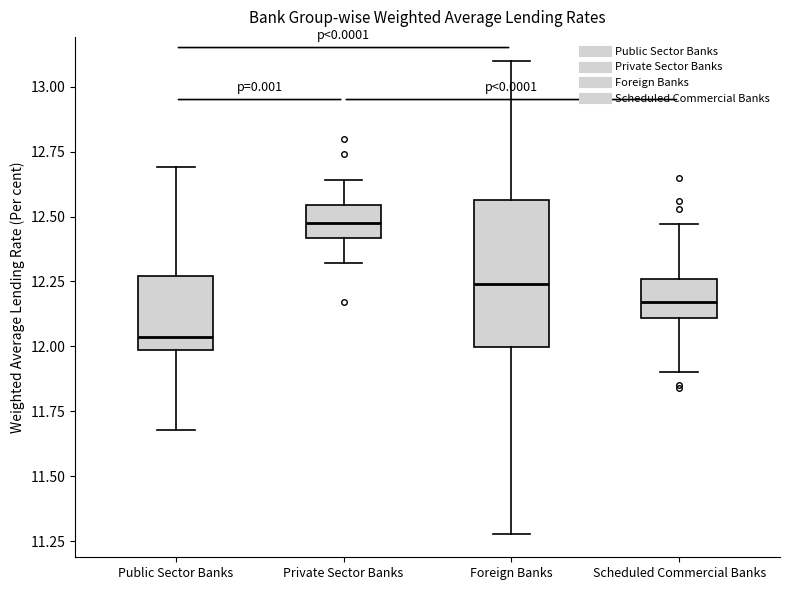

Reading left to right, transcribe this box plot: for each box, give where its median line is, the range the box spans, and where its two whiskers end, as read against the y-axis. The values are not printed on the chart, so give them approximately, as read against the axis.

Public Sector Banks: median 12.05, box 12.00 to 12.25, whiskers 11.70 to 12.70
Private Sector Banks: median 12.50, box 12.40 to 12.55, whiskers 12.30 to 12.65
Foreign Banks: median 12.25, box 12.00 to 12.55, whiskers 11.30 to 13.10
Scheduled Commercial Banks: median 12.15, box 12.10 to 12.25, whiskers 11.90 to 12.45